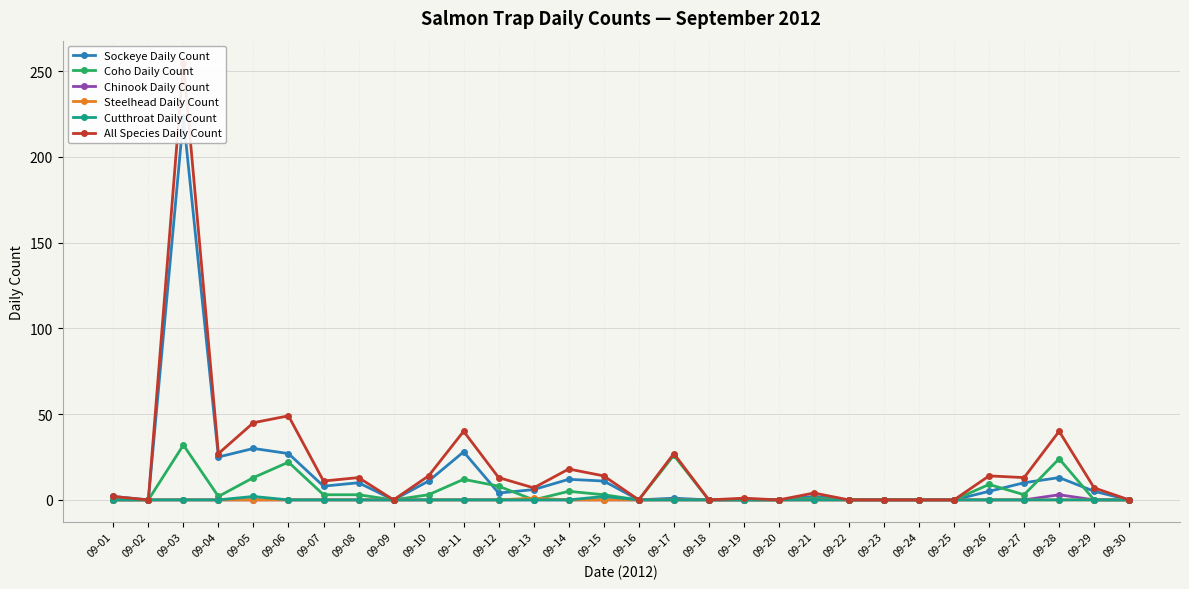

Is it true that Coho Daily Count equals 36 at 09-06?

False